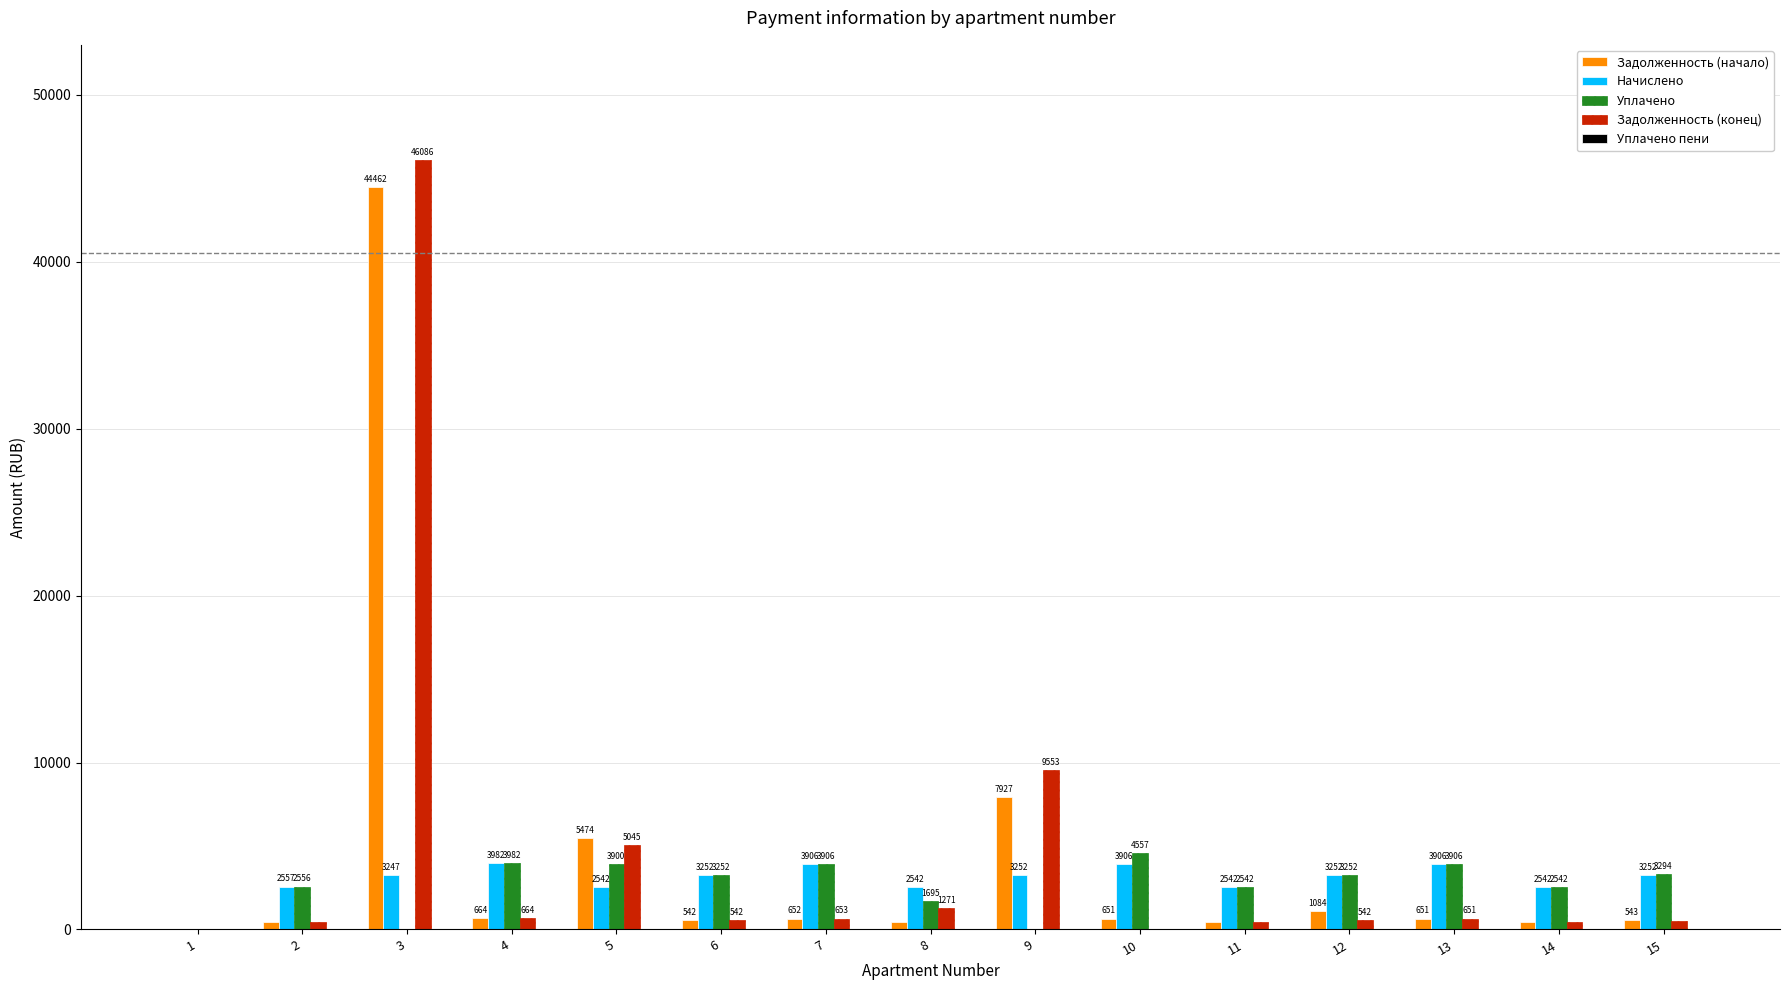

What is the approximate value of Начислено at 14?

2542.2